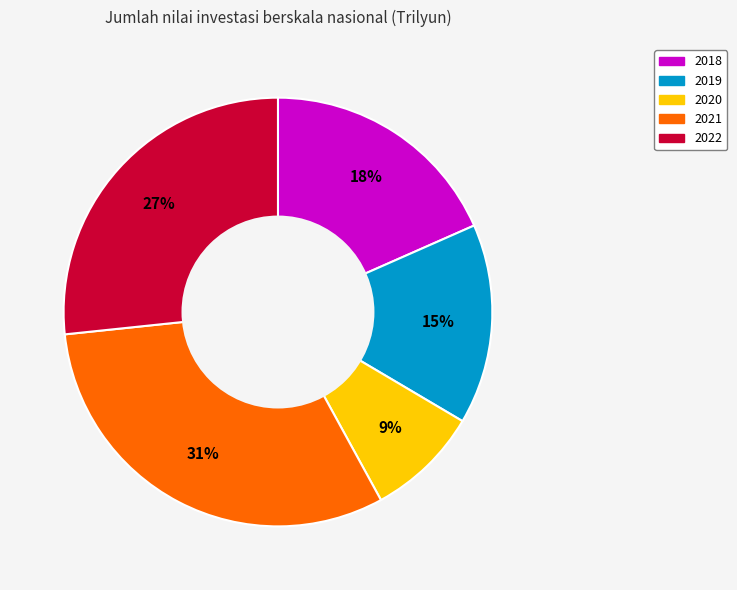

Rank the categories by value from lowest to highest.

2020, 2019, 2018, 2022, 2021